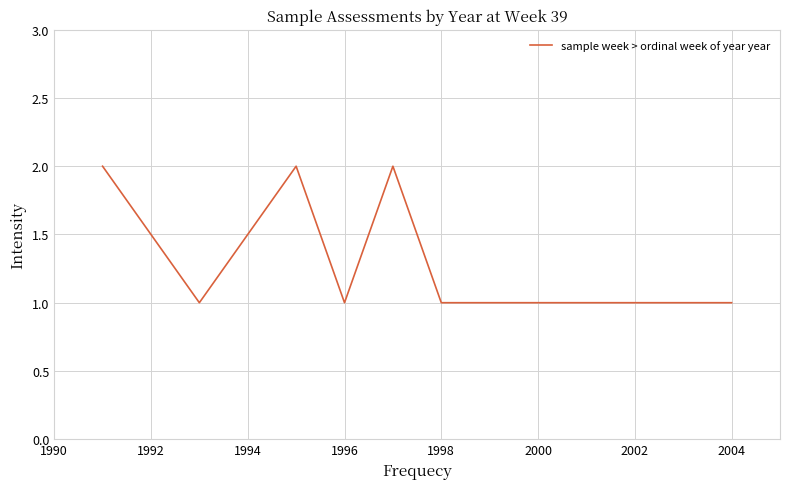

How many lines are shown in the chart?

1